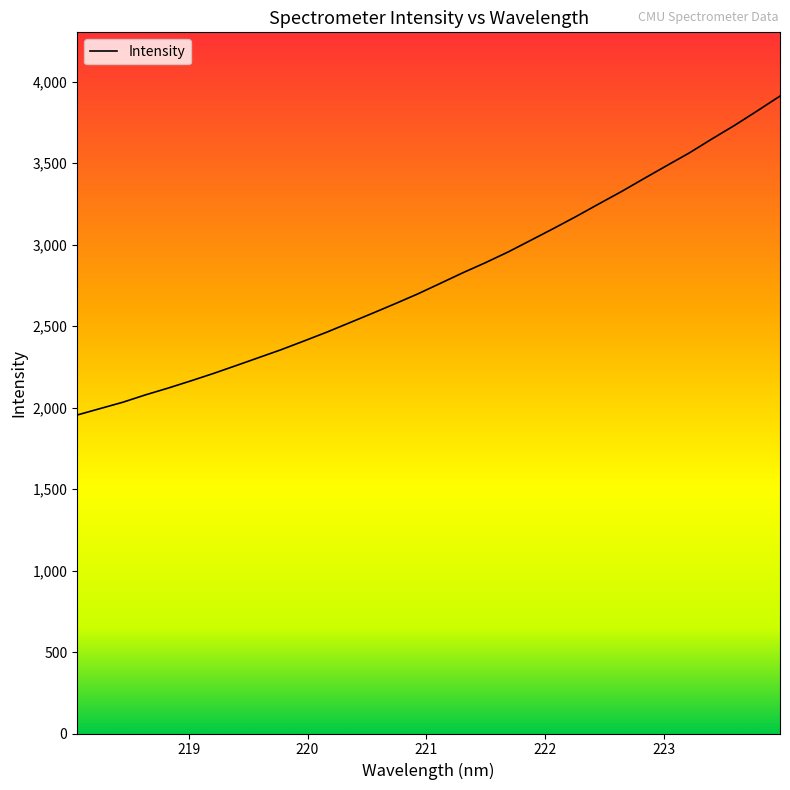

True or false: the data has more than 2 interior local peaks.

False